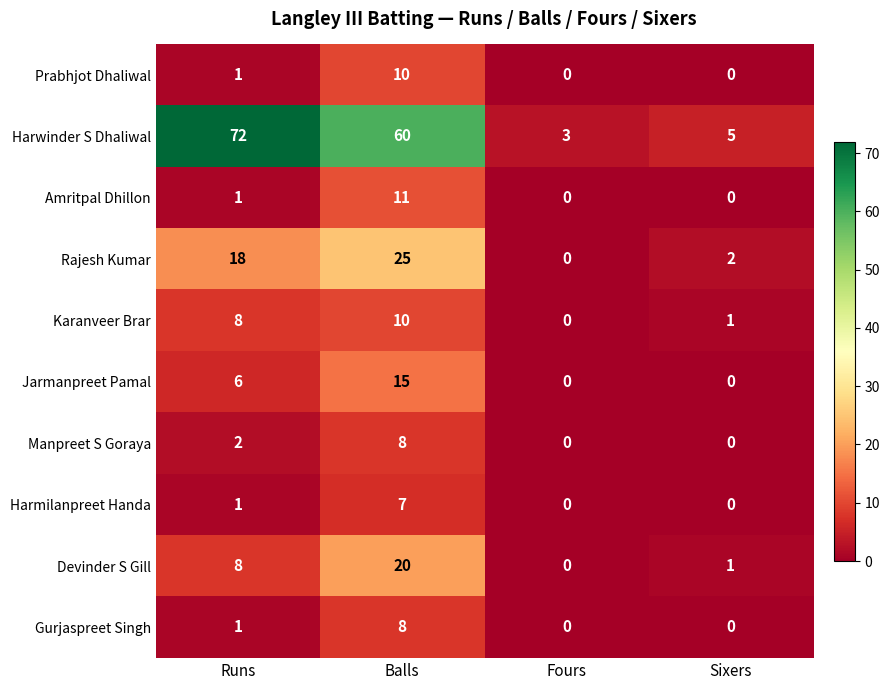

True or false: Gurjaspreet Singh has a value of 3 at Balls.

False